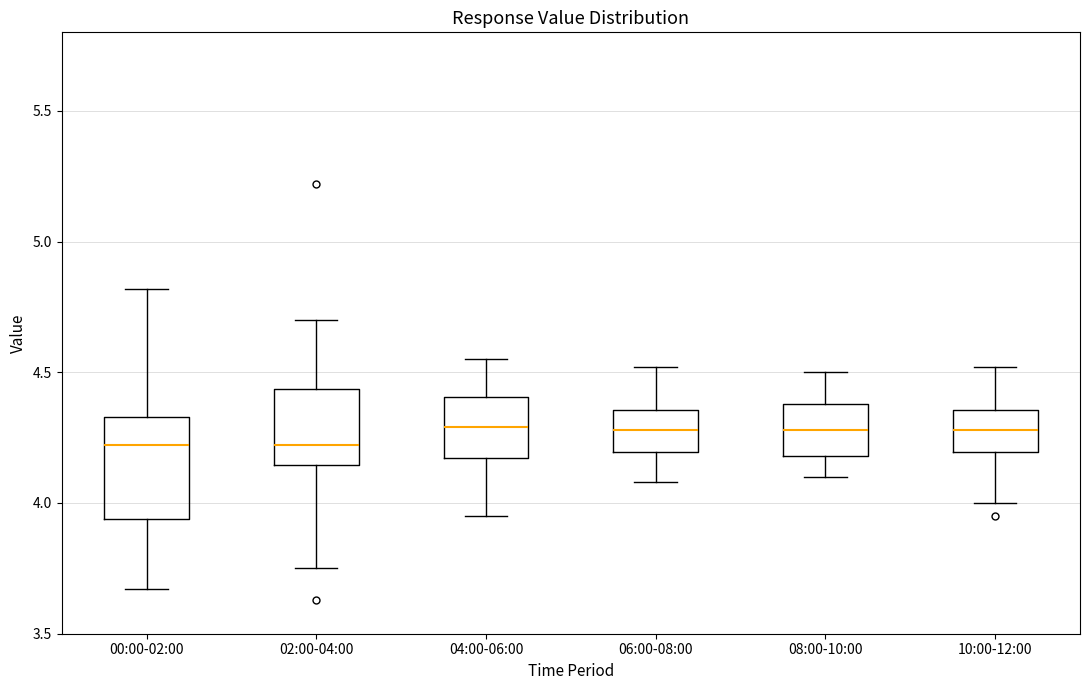

Where is the lower edge of the box for 08:00-10:00 on the y-axis? The values are not printed on the chart, so give them approximately, as read against the axis.

4.20